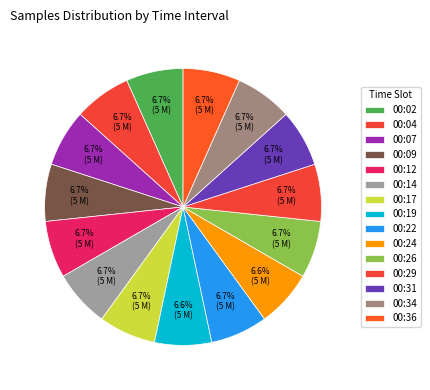

The 00:04 slice represents 20% of the pie. True or false?

False